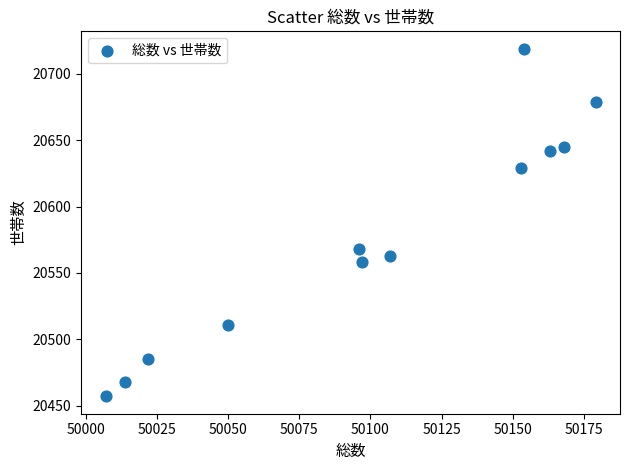

What is the range of X values (max minus min)?

172